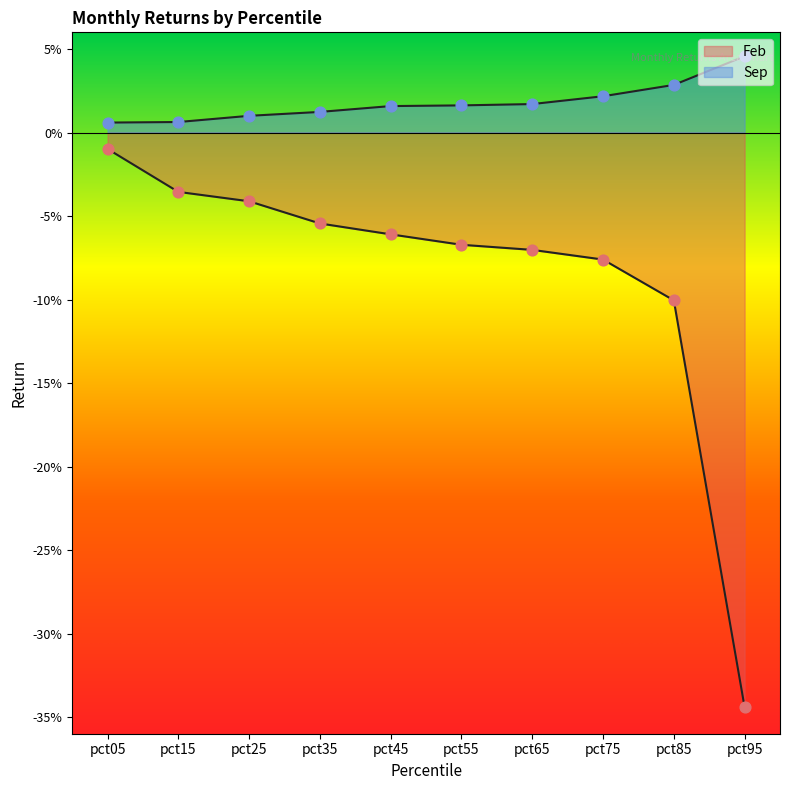

Which series contains the highest Y value?

Sep